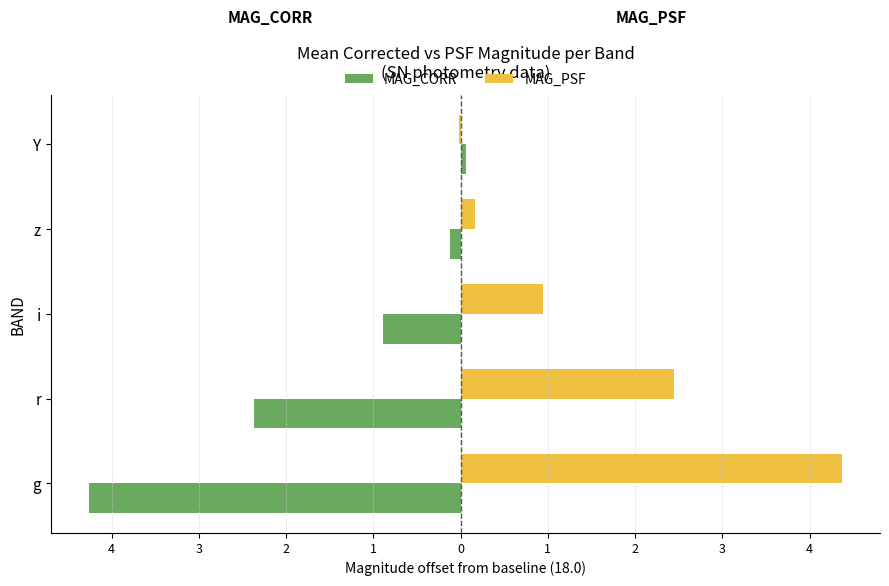

What is the maximum value shown in the chart?

4.4